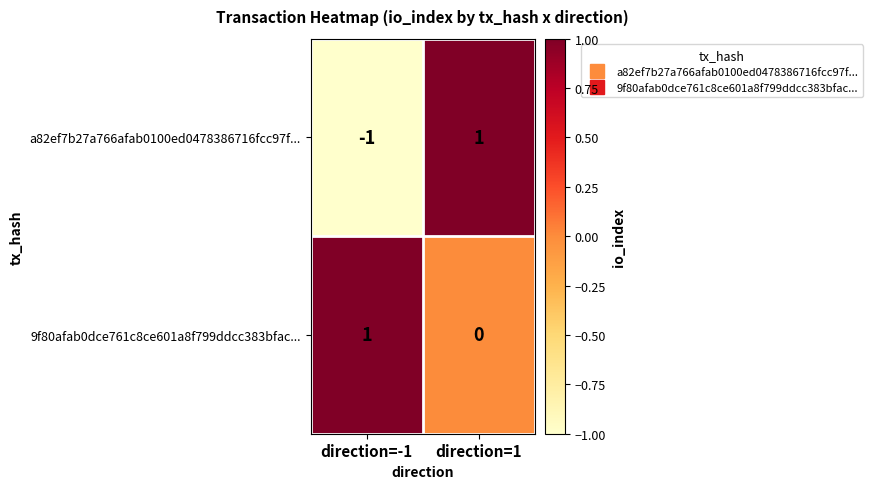

Rank the categories by a82ef7b27a766afab0100ed0478386716fcc97f... value from lowest to highest.

direction=-1, direction=1